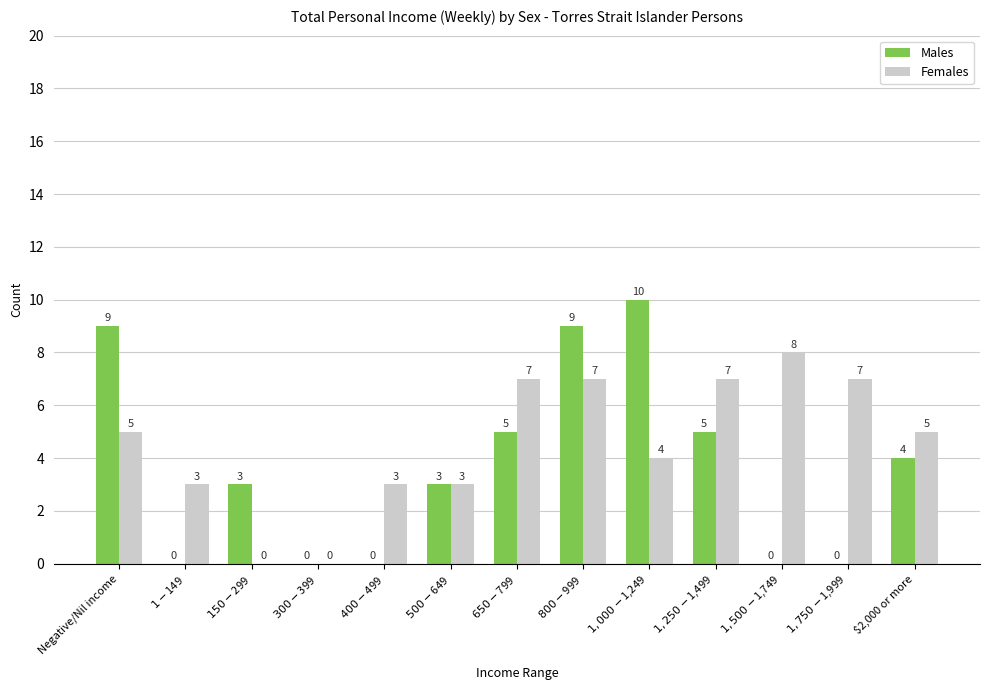

What is the total value across all series at $2,000 or more?

9